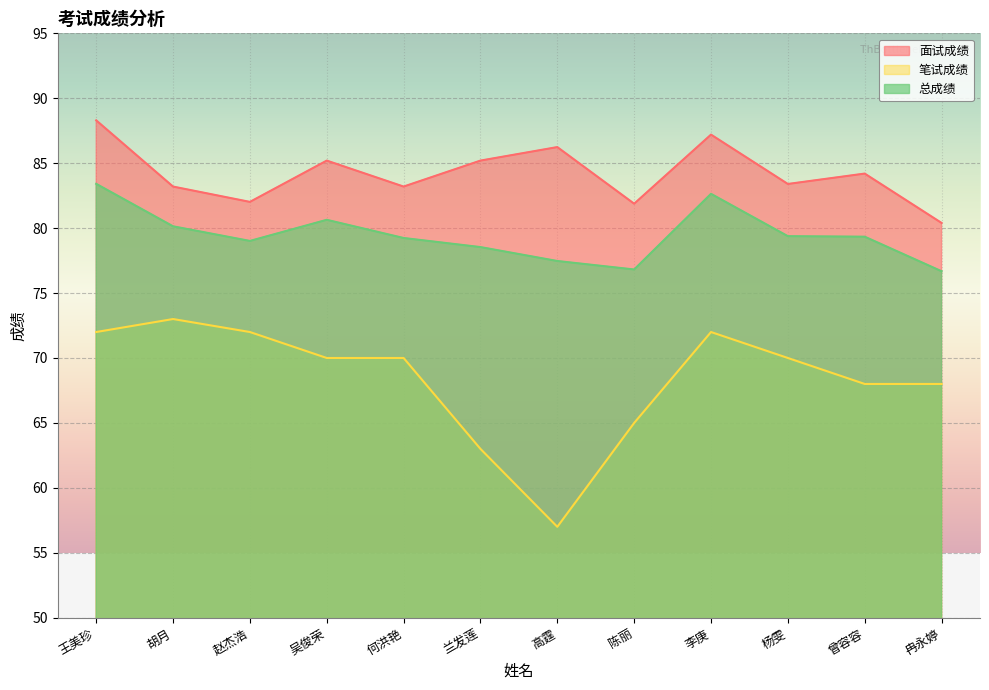

List the series in order of their peak value, lowest first.

笔试成绩, 总成绩, 面试成绩